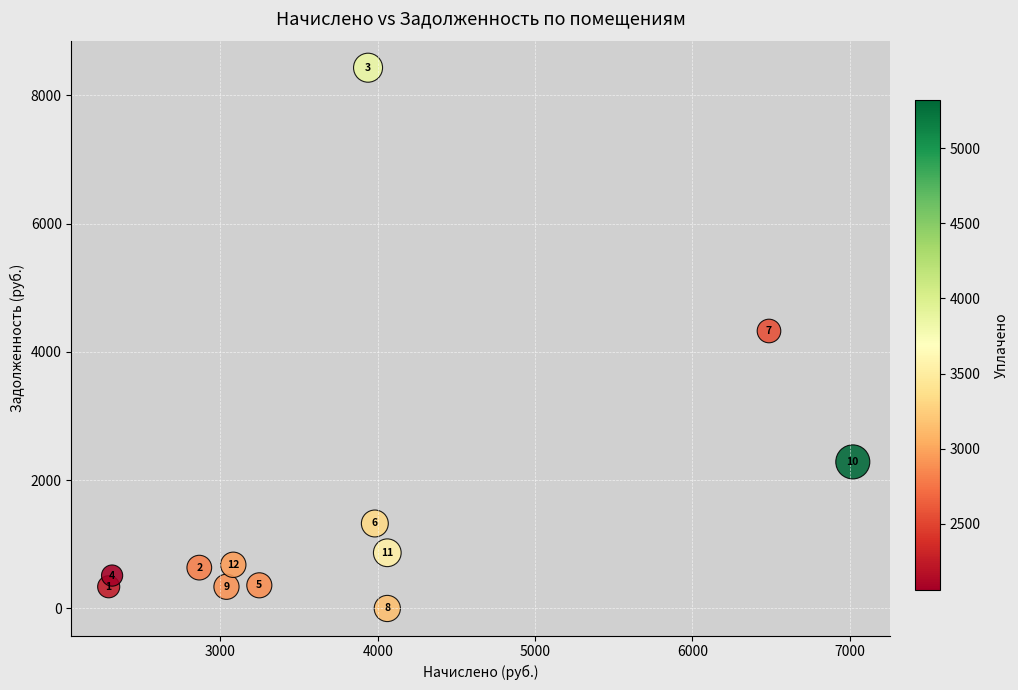

What is the average Y value?

1674.9